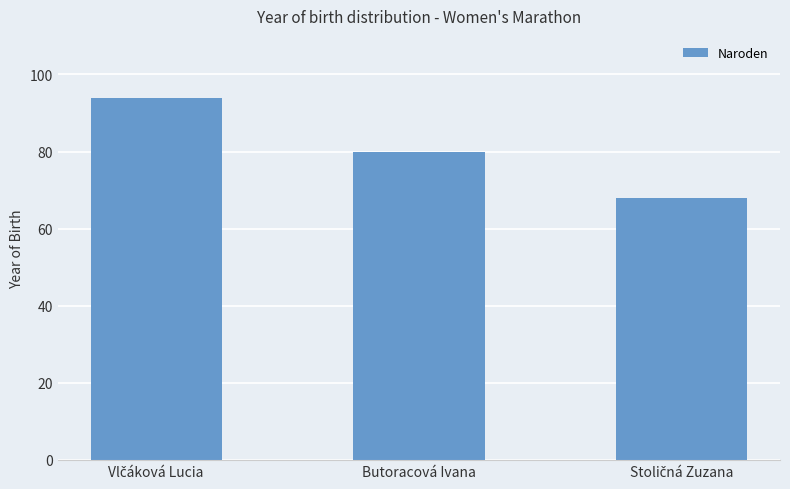

How many data points does each series have?

3